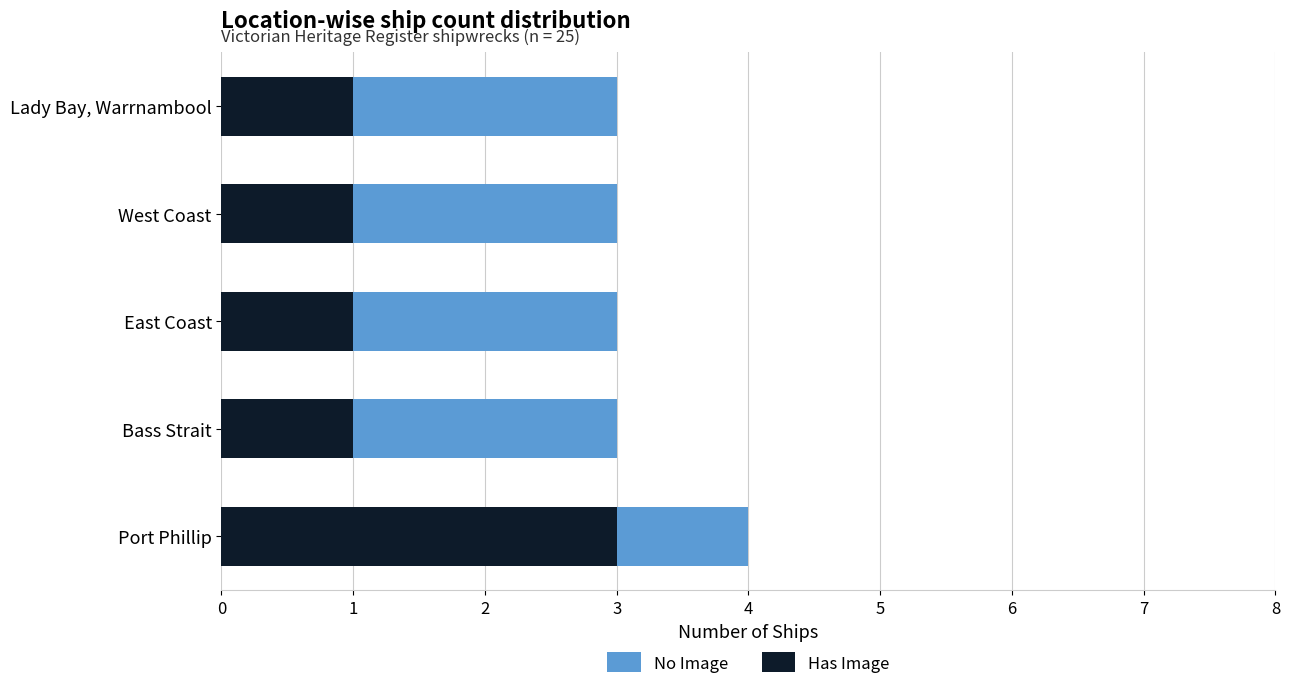

How many data points in No Image are above 3?

1